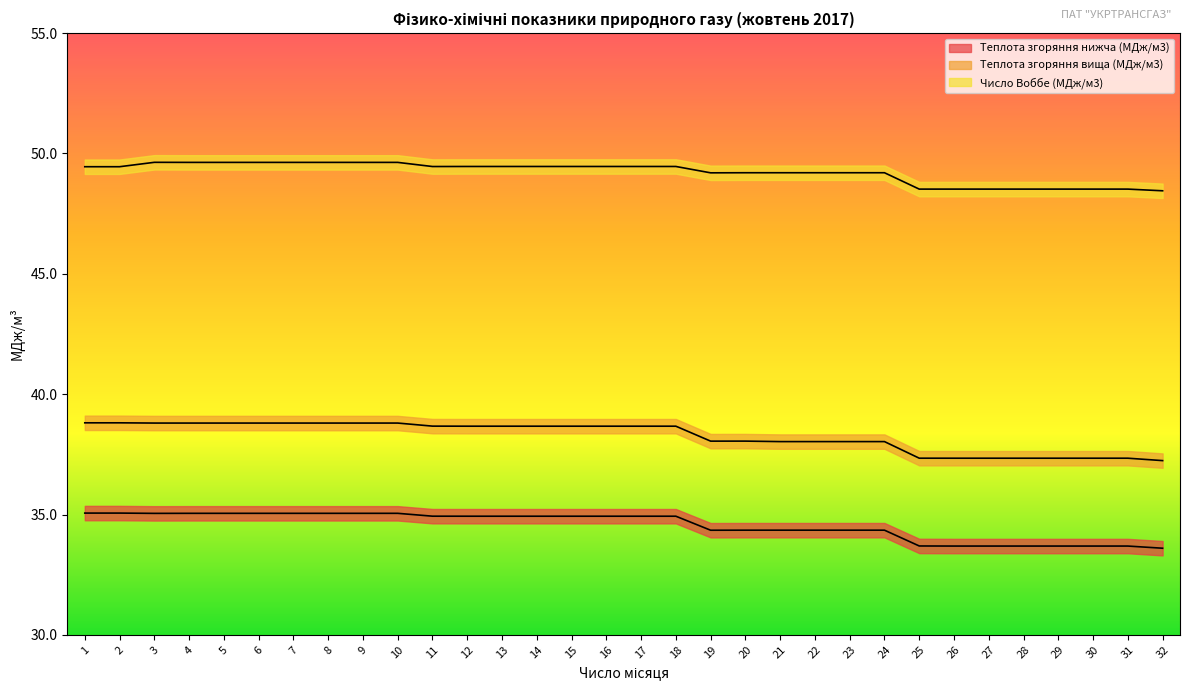

The value of Теплота згоряння вища (МДж/м3) at 26 is 37.3. True or false?

True